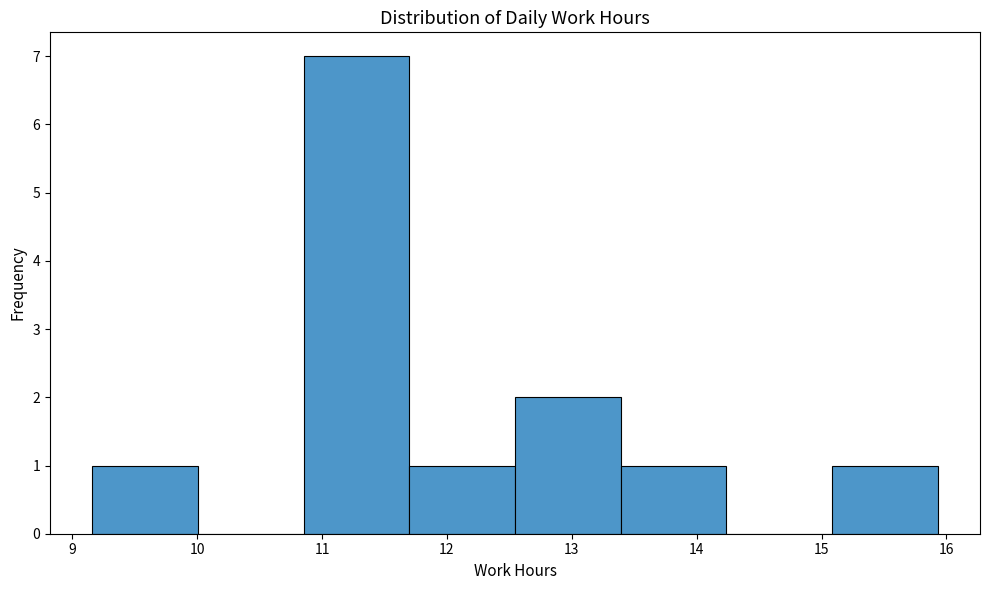

What is the height of the bar covering 15.1 to 15.9 on the x-axis? Neither the bar edges nor the heights are printed on the chart, so give them approximately, as read against the axes.

1